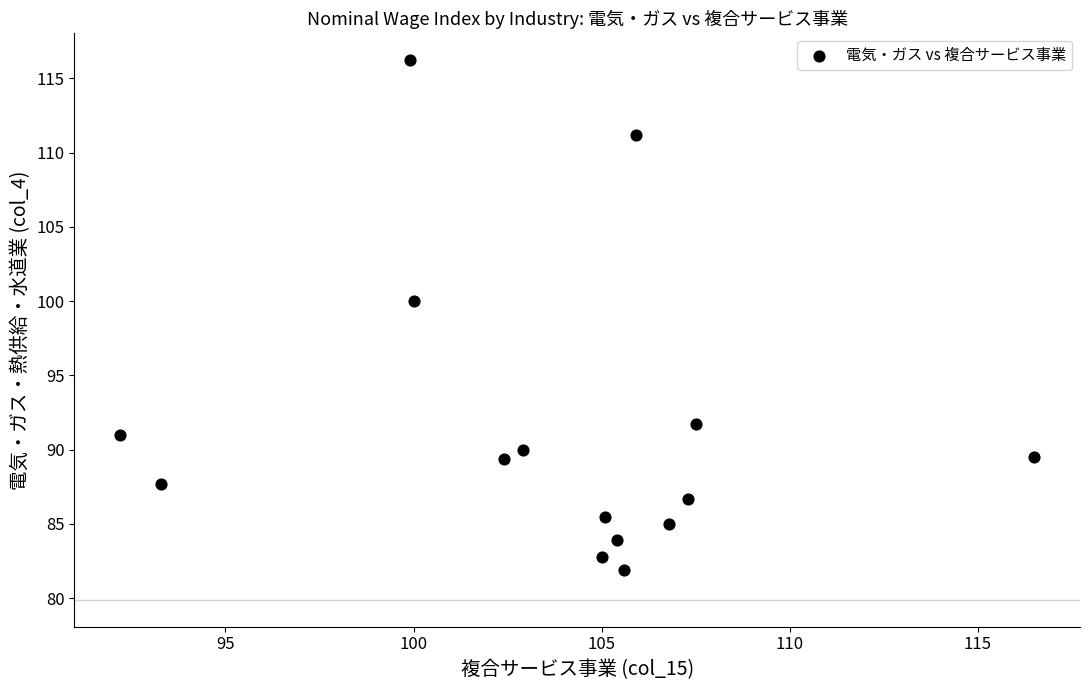

What is the range of X values (max minus min)?

24.3